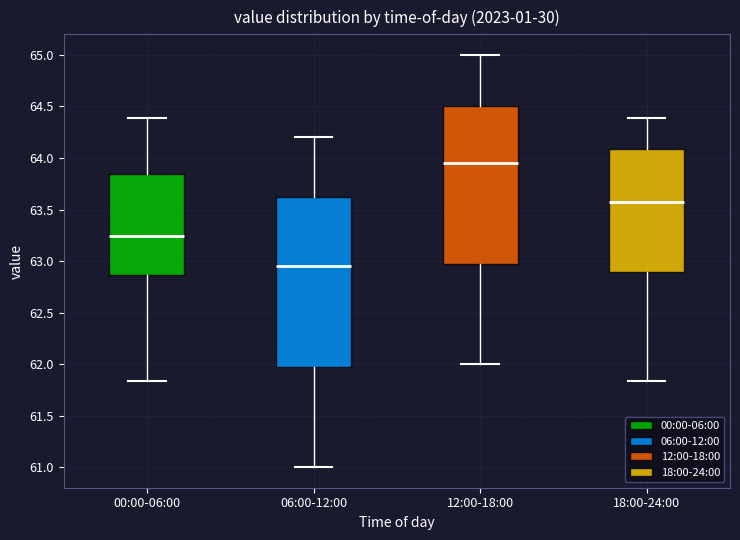

Which box has the lowest median line?

06:00-12:00